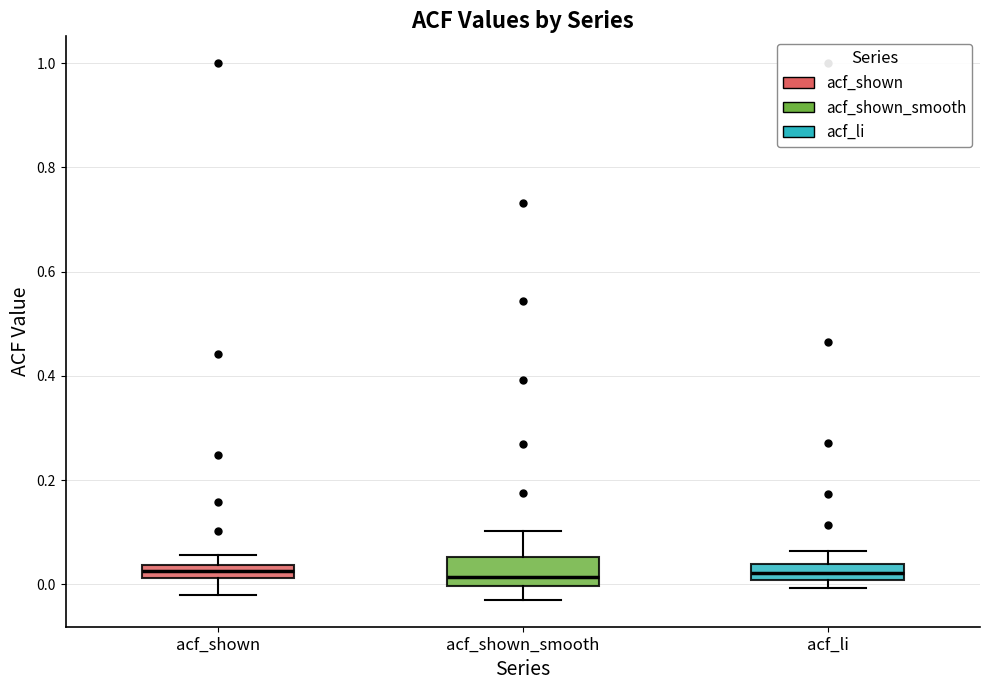

Where is the upper edge of the box for acf_shown on the y-axis? The values are not printed on the chart, so give them approximately, as read against the axis.

0.04